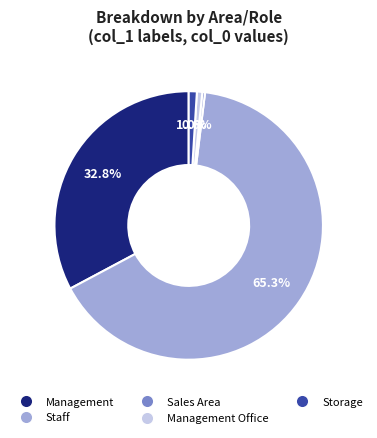

Count the number of slices in the pie.

5